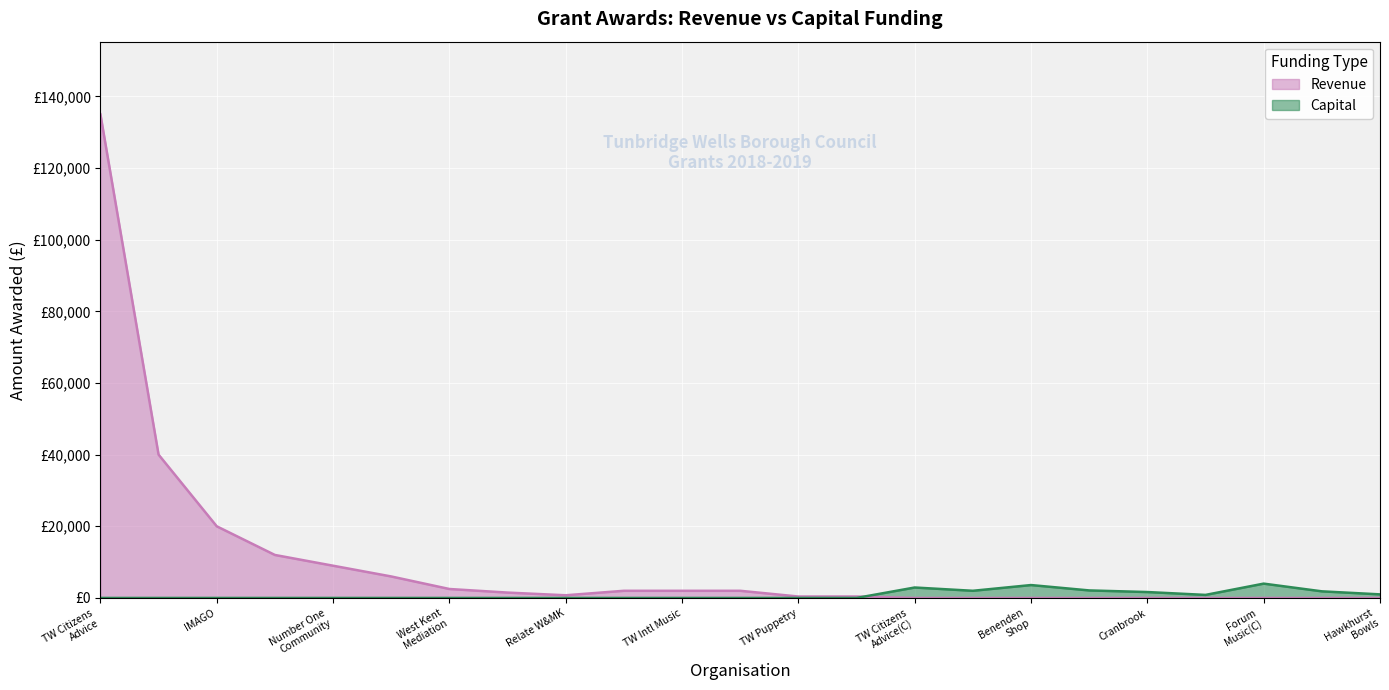

What is the sum of the values at 18 and TW Citizens
Advice(C)?

1650.0